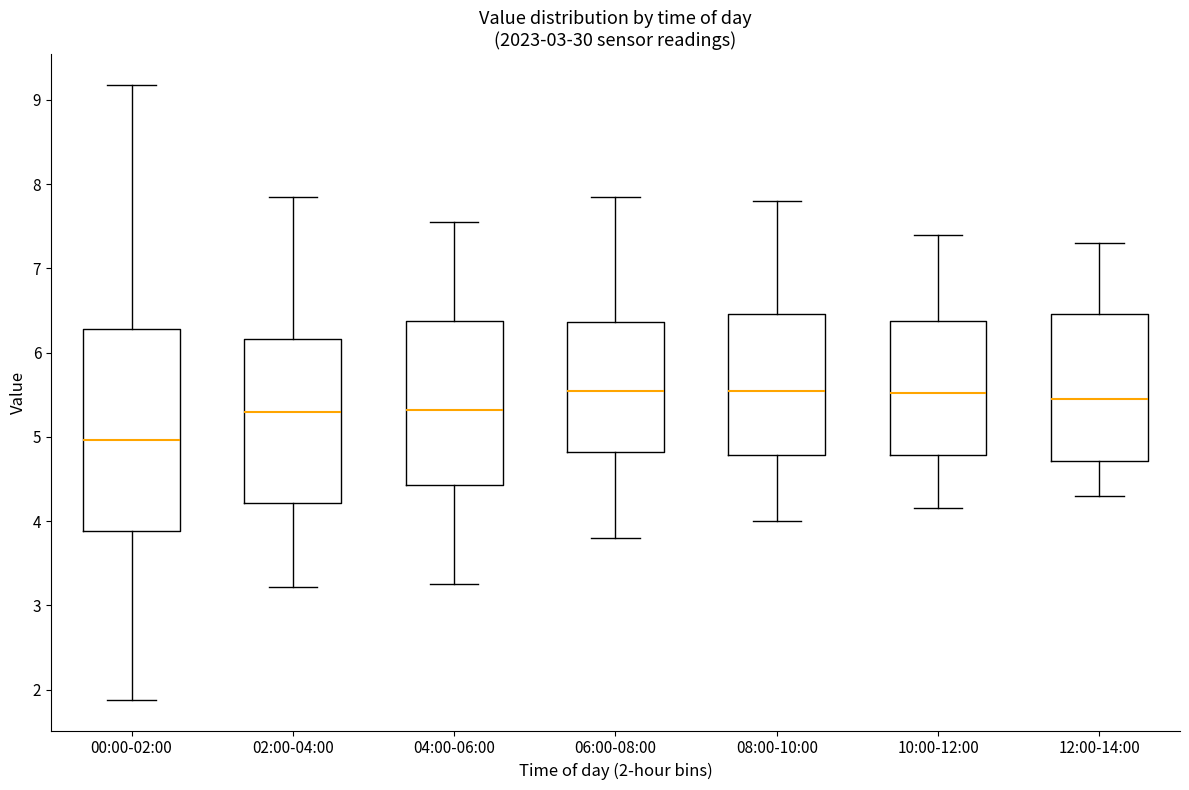

Where is the lower edge of the box for 08:00-10:00 on the y-axis? The values are not printed on the chart, so give them approximately, as read against the axis.

4.8